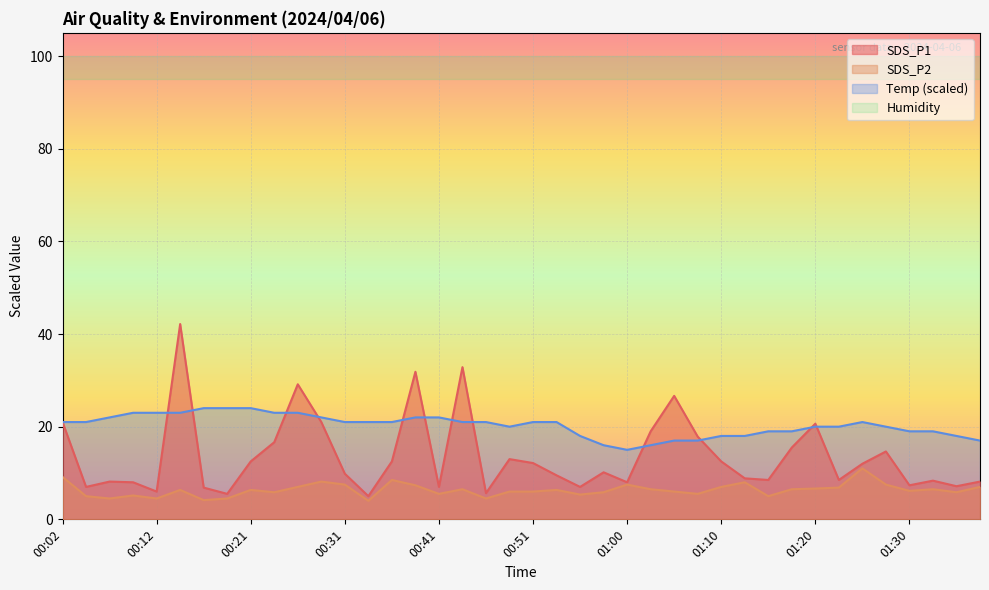

Reading right to left, list all the values displayed in this chart.

SDS_P1: 01:37=8.1	01:35=7.1	01:32=8.3	01:30=7.3	01:27=14.7	01:25=12.0	01:23=8.5	01:20=20.6	01:18=15.5	01:15=8.5	01:13=8.8	01:10=12.5	01:08=17.8	01:05=26.6	01:03=19.0	01:00=8.0	00:58=10.1	00:56=7.0	00:53=9.5	00:51=12.2	00:48=13.0	00:46=5.6	00:43=32.9	00:41=7.0	00:38=31.9	00:36=12.5	00:34=5.0	00:31=9.8	00:29=21.0	00:26=29.1	00:24=16.6	00:21=12.5	00:19=5.5	00:16=6.9	00:14=42.1	00:12=6.0	00:09=8.0	00:07=8.1	00:04=7.0	00:02=21.0
SDS_P2: 01:37=7.0	01:35=5.8	01:32=6.5	01:30=6.2	01:27=7.5	01:25=11.0	01:23=6.9	01:20=6.7	01:18=6.5	01:15=5.0	01:13=8.0	01:10=7.0	01:08=5.5	01:05=6.0	01:03=6.5	01:00=7.5	00:58=5.8	00:56=5.4	00:53=6.3	00:51=6.0	00:48=6.0	00:46=4.5	00:43=6.5	00:41=5.5	00:38=7.3	00:36=8.5	00:34=4.0	00:31=7.5	00:29=8.1	00:26=7.0	00:24=5.8	00:21=6.3	00:19=4.5	00:16=4.1	00:14=6.3	00:12=4.5	00:09=5.2	00:07=4.5	00:04=5.0	00:02=9.2
Temp: 01:37=17.0	01:35=18.0	01:32=19.0	01:30=19.0	01:27=20.0	01:25=21.0	01:23=20.0	01:20=20.0	01:18=19.0	01:15=19.0	01:13=18.0	01:10=18.0	01:08=17.0	01:05=17.0	01:03=16.0	01:00=15.0	00:58=16.0	00:56=18.0	00:53=21.0	00:51=21.0	00:48=20.0	00:46=21.0	00:43=21.0	00:41=22.0	00:38=22.0	00:36=21.0	00:34=21.0	00:31=21.0	00:29=22.0	00:26=23.0	00:24=23.0	00:21=24.0	00:19=24.0	00:16=24.0	00:14=23.0	00:12=23.0	00:09=23.0	00:07=22.0	00:04=21.0	00:02=21.0